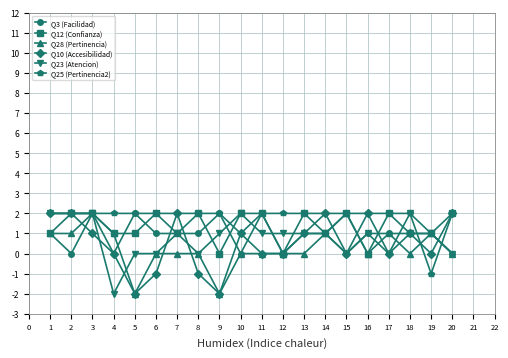

How many data points does each series have?

20